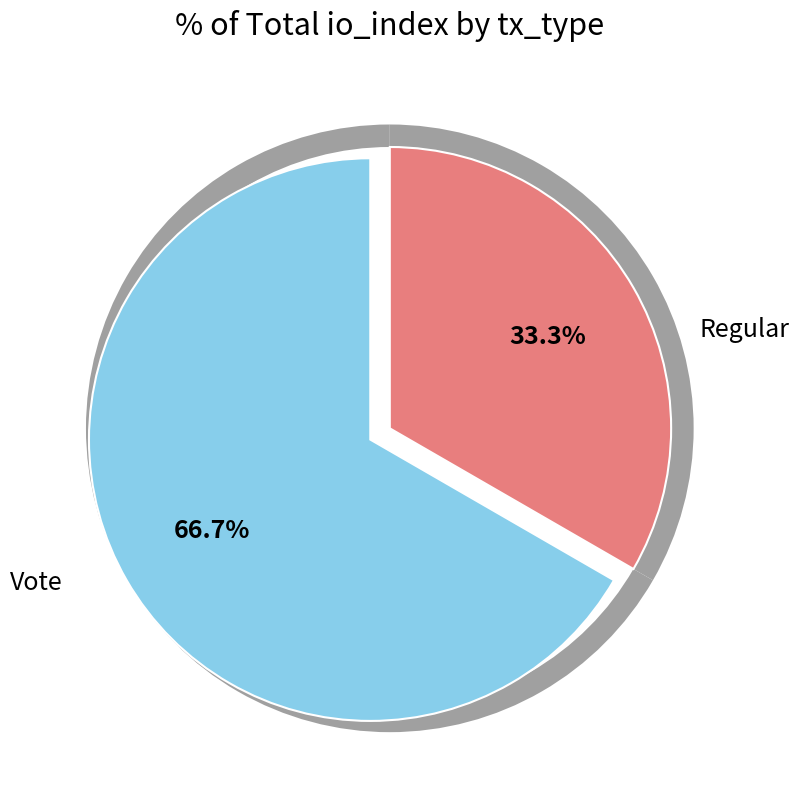

The Vote slice represents 75% of the pie. True or false?

False